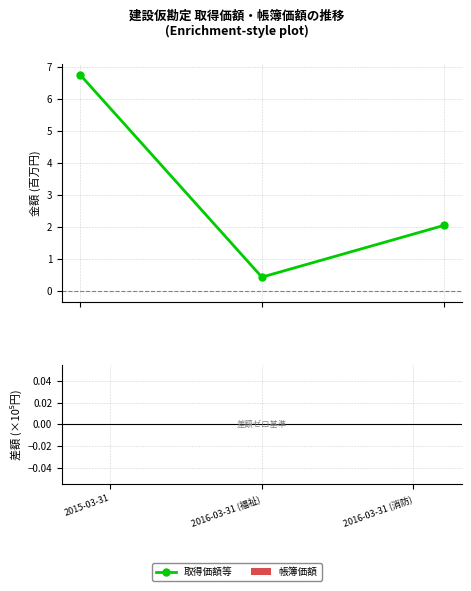

Is this an area chart (filled region under the line)?

No